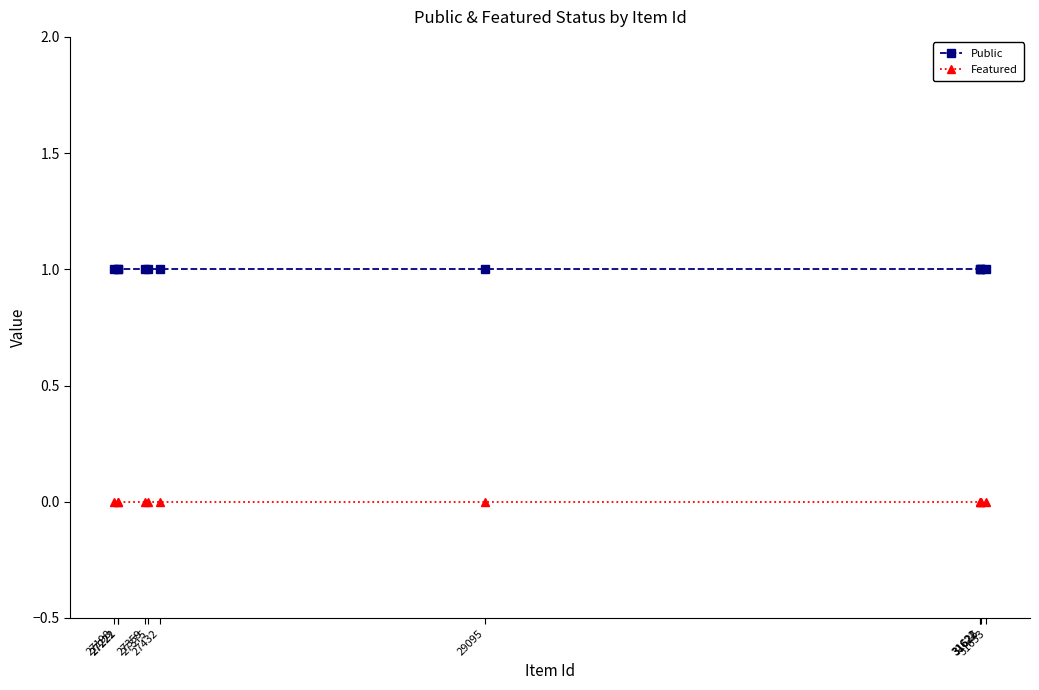

True or false: Featured and Public intersect in this chart.

False